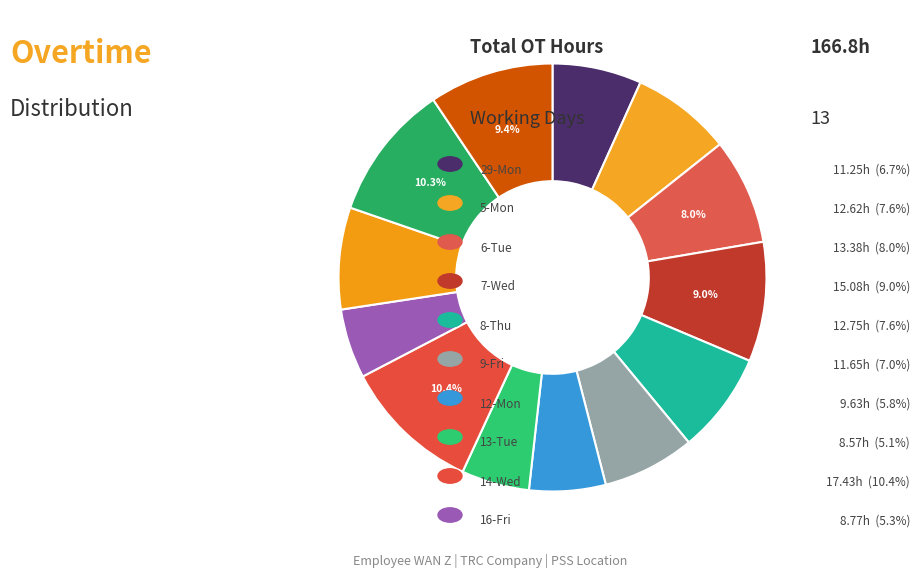

How many segments does this pie chart have?

13